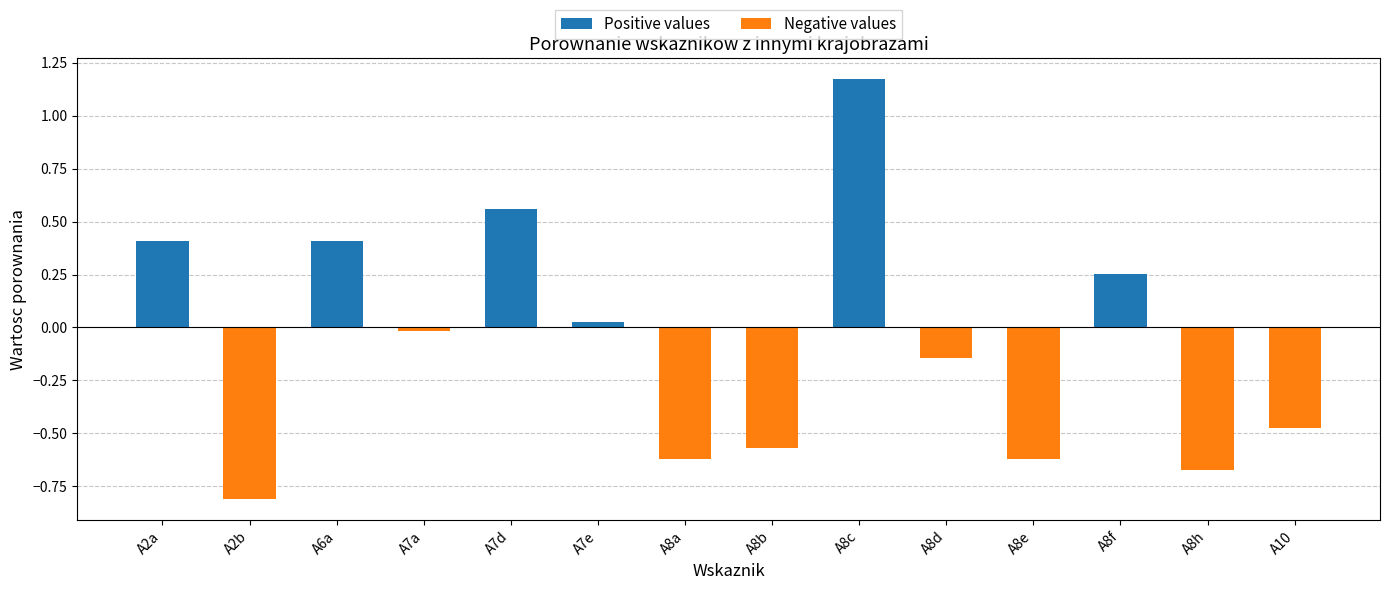

At A8e, list the series in order from largest to smallest.

Positive values, Negative values